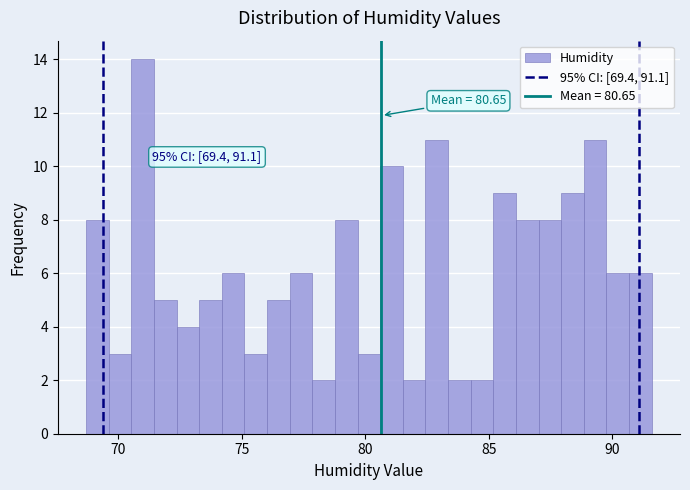

Around what value on the x-axis is the tallest bar? Give the approximate position of its centre, as read against the axis.

71.0